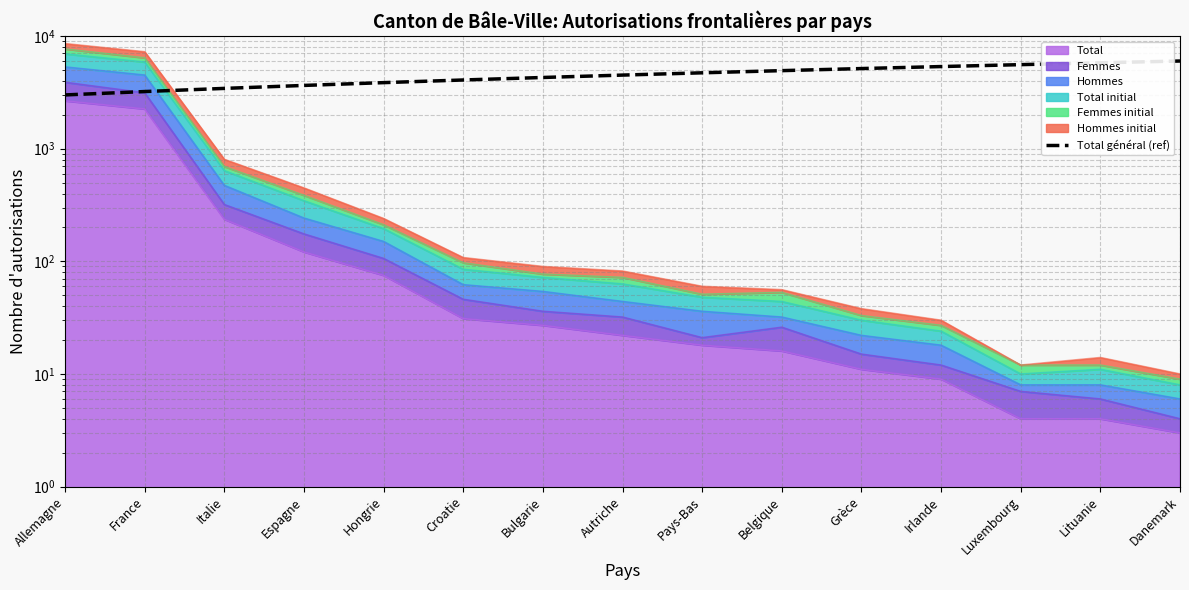

How many values are below 4500?

7